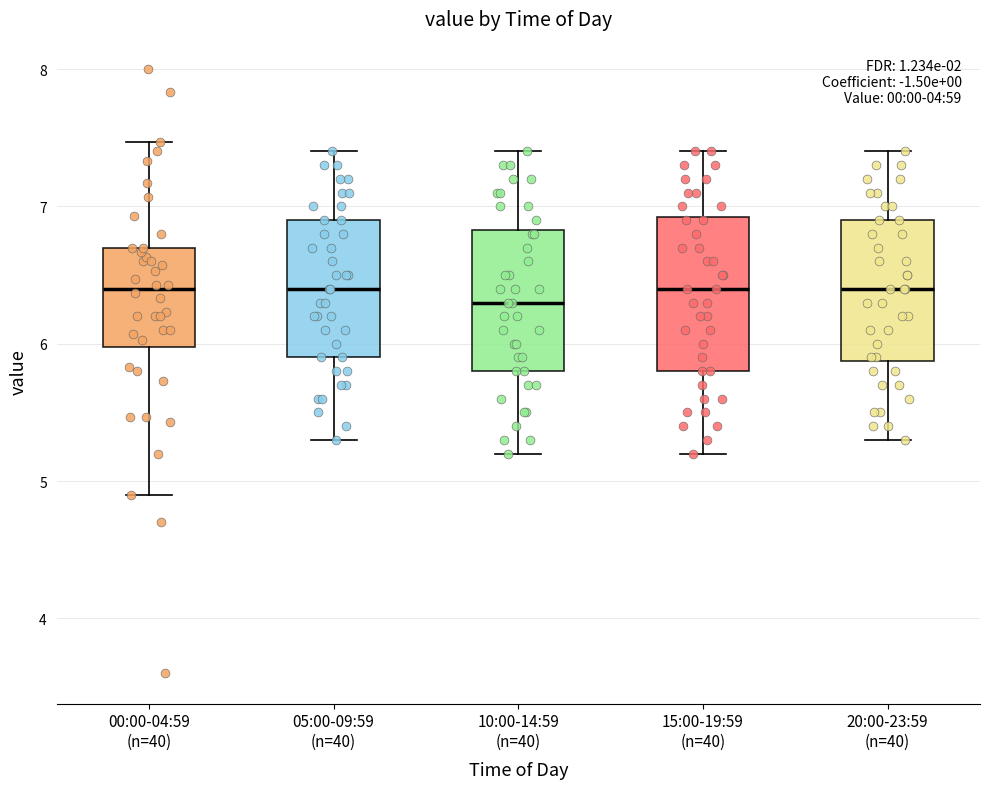

Reading left to right, transcribe this box plot: for each box, give where its median line is, the range the box spans, and where its two whiskers end, as read against the y-axis. The values are not printed on the chart, so give them approximately, as read against the axis.

00:00-04:59 (n=40): median 6.4, box 6.0 to 6.7, whiskers 4.9 to 7.5
05:00-09:59 (n=40): median 6.4, box 5.9 to 6.9, whiskers 5.3 to 7.4
10:00-14:59 (n=40): median 6.3, box 5.8 to 6.8, whiskers 5.2 to 7.4
15:00-19:59 (n=40): median 6.4, box 5.8 to 6.9, whiskers 5.2 to 7.4
20:00-23:59 (n=40): median 6.4, box 5.9 to 6.9, whiskers 5.3 to 7.4